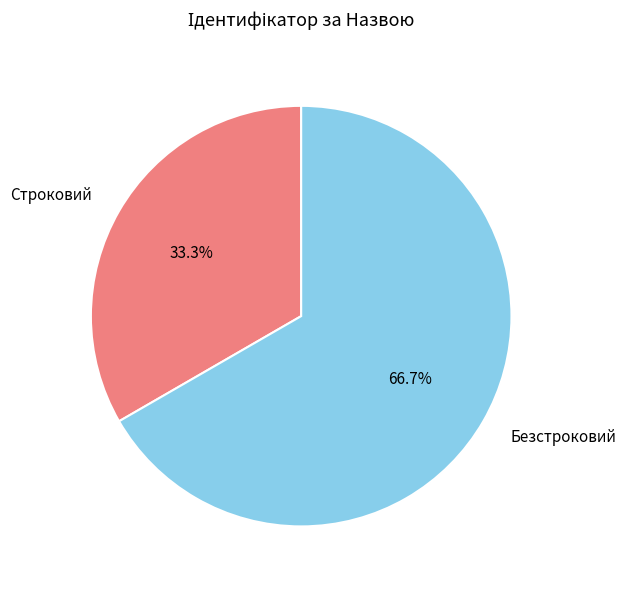

Combined, do Безстроковий and Строковий account for over 50%?

Yes